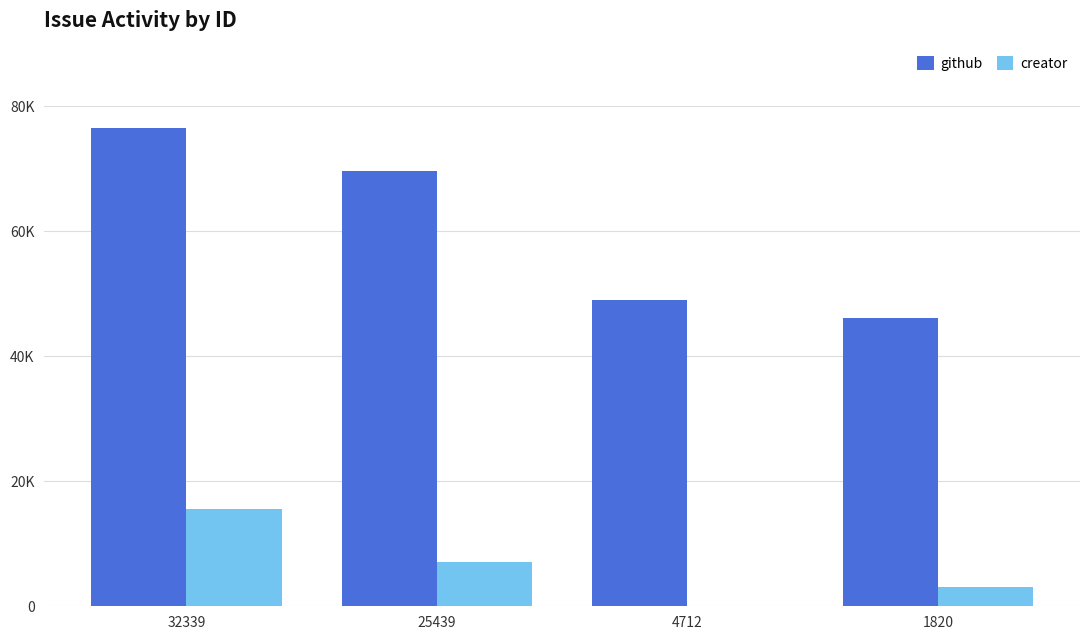

List the series in order of their overall mean, highest first.

github, creator